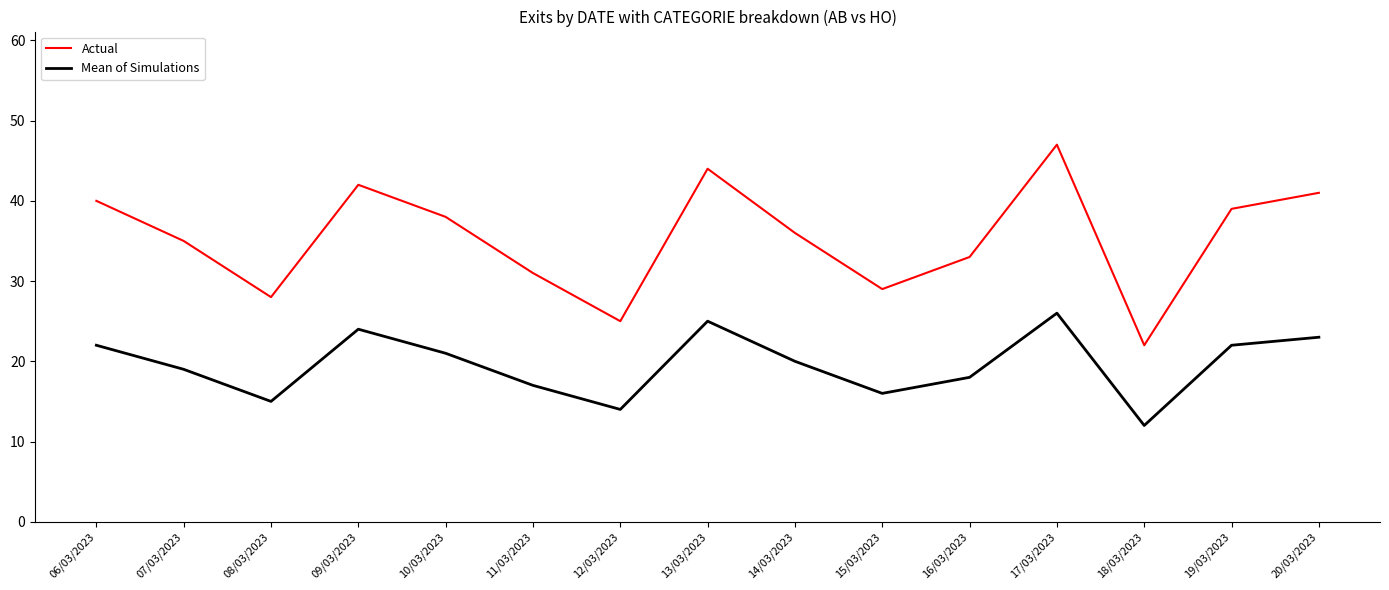

Between 08/03/2023 and 13/03/2023, which series saw the biggest shift?

Actual